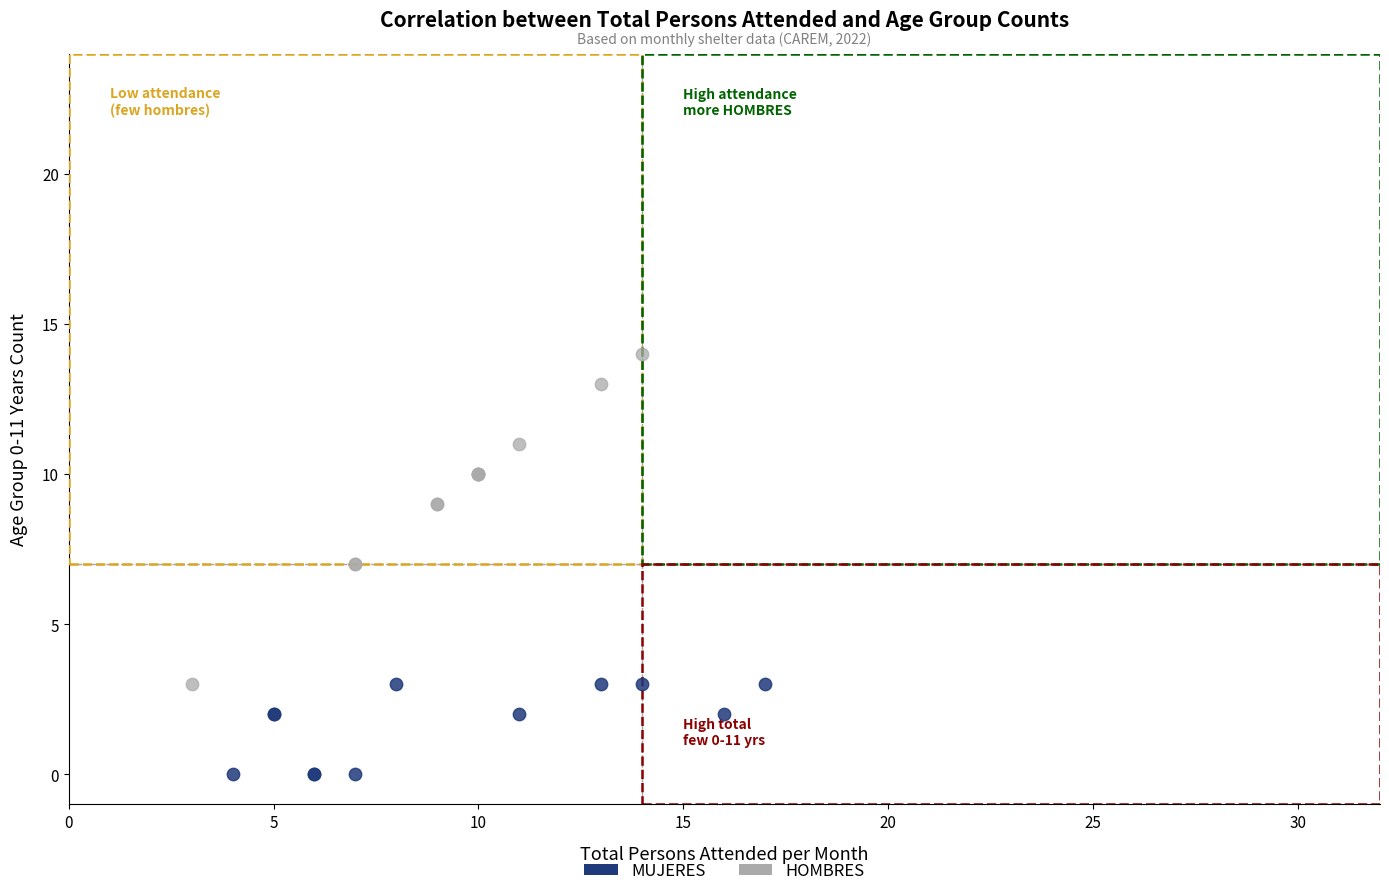

Which series contains the highest Y value?

HOMBRES